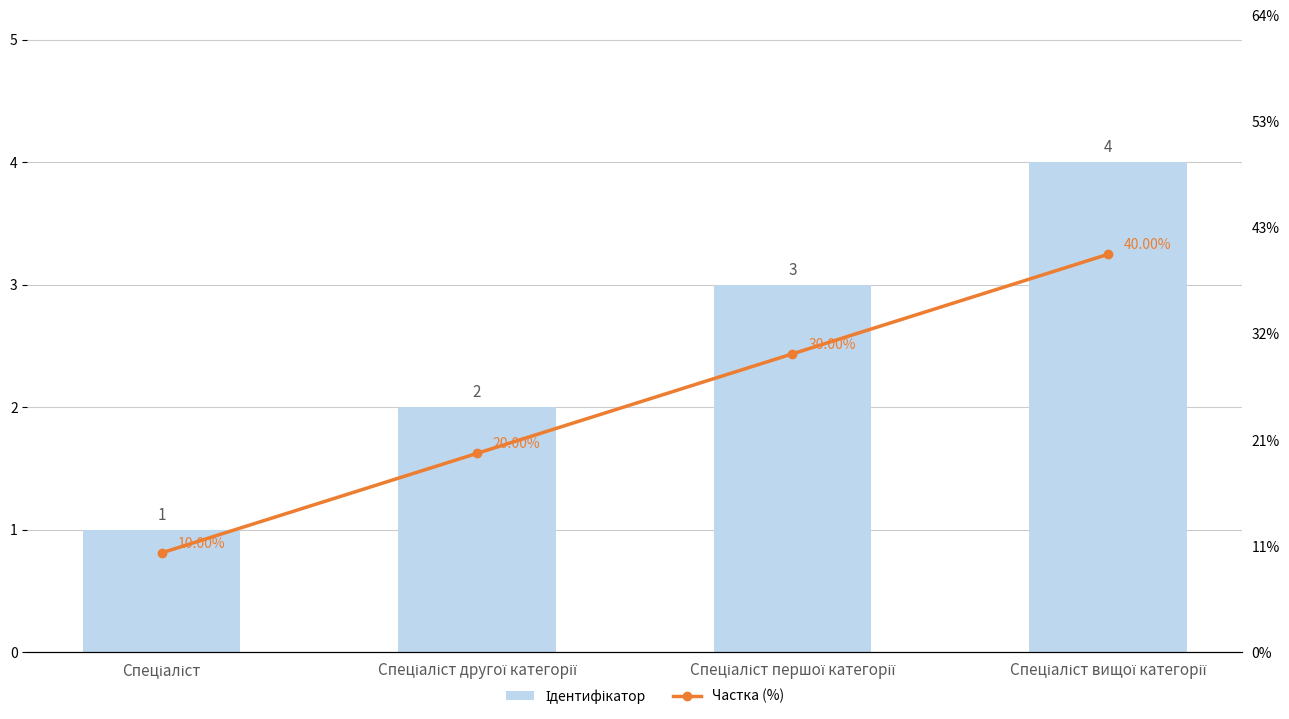

At Спеціаліст другої категорії, list the series in order from smallest to largest.

Частка (%), Ідентифікатор